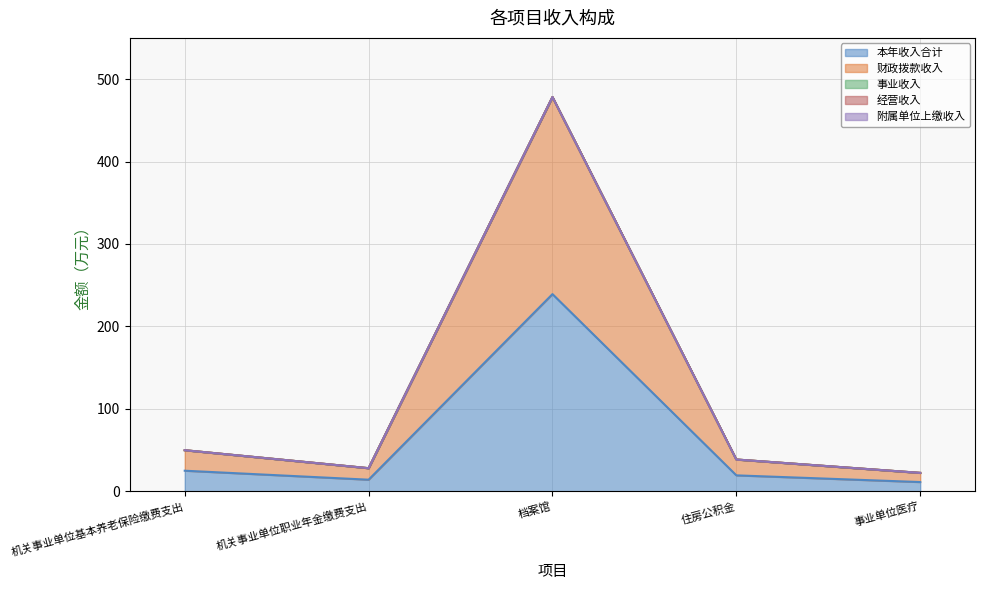

At 事业单位医疗, list the series in order from smallest to largest.

事业收入, 经营收入, 附属单位上缴收入, 本年收入合计, 财政拨款收入